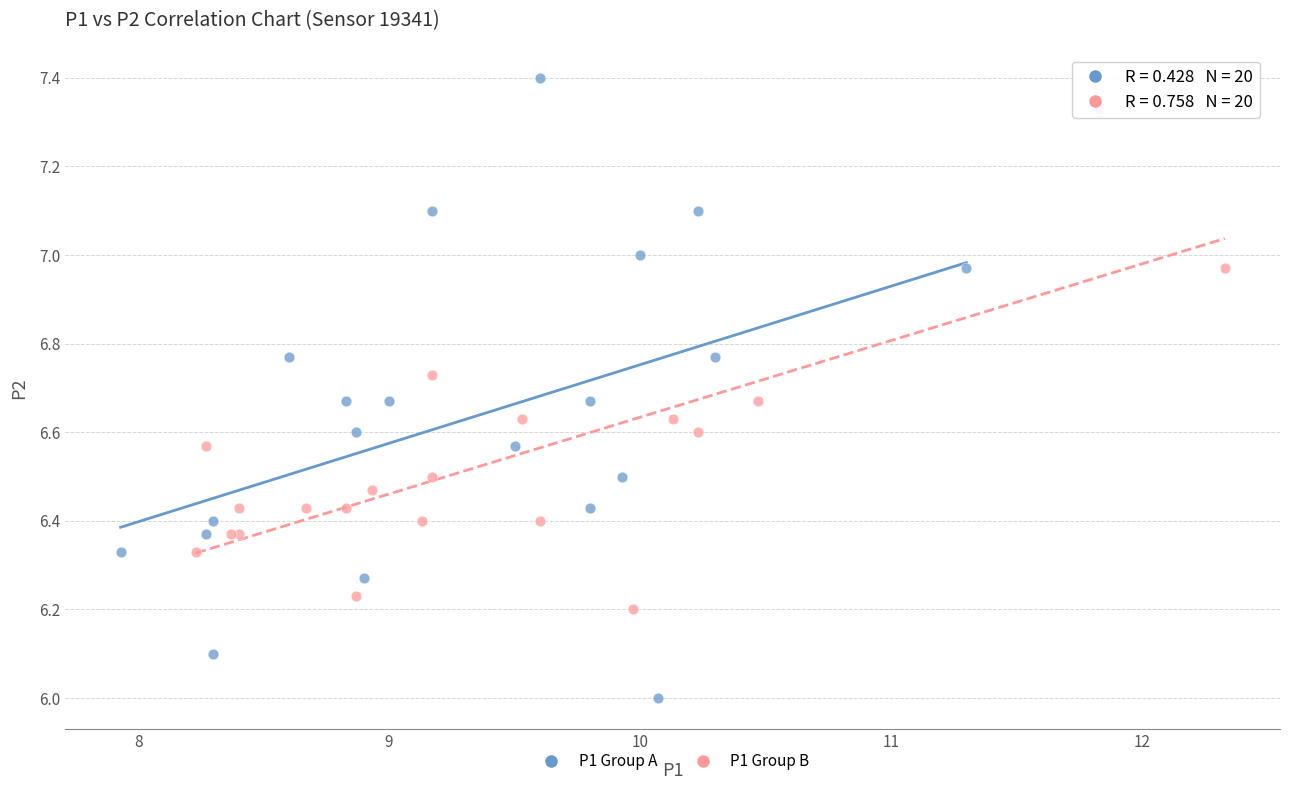

Which series has the largest Y range (max minus min)?

P1 Group A